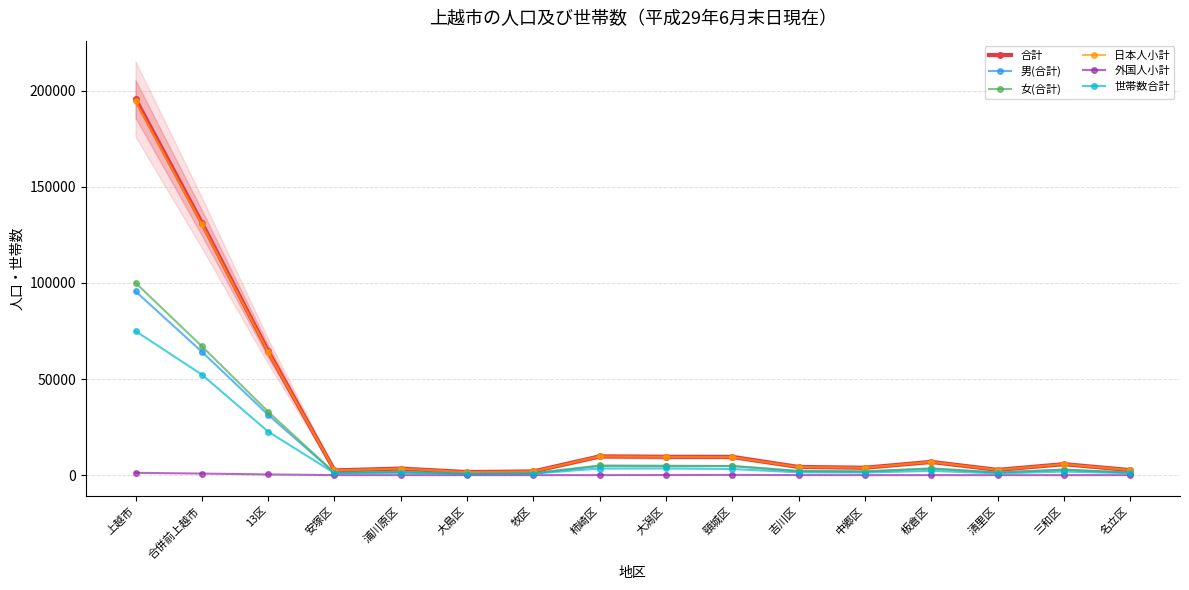

True or false: 合計 and 男(合計) cross at least once.

False